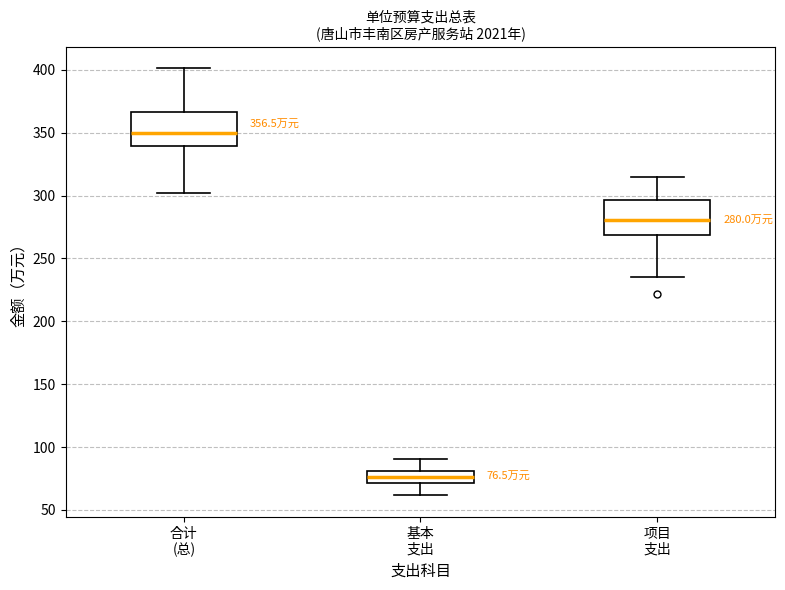

Which box has the lowest median line?

基本 支出